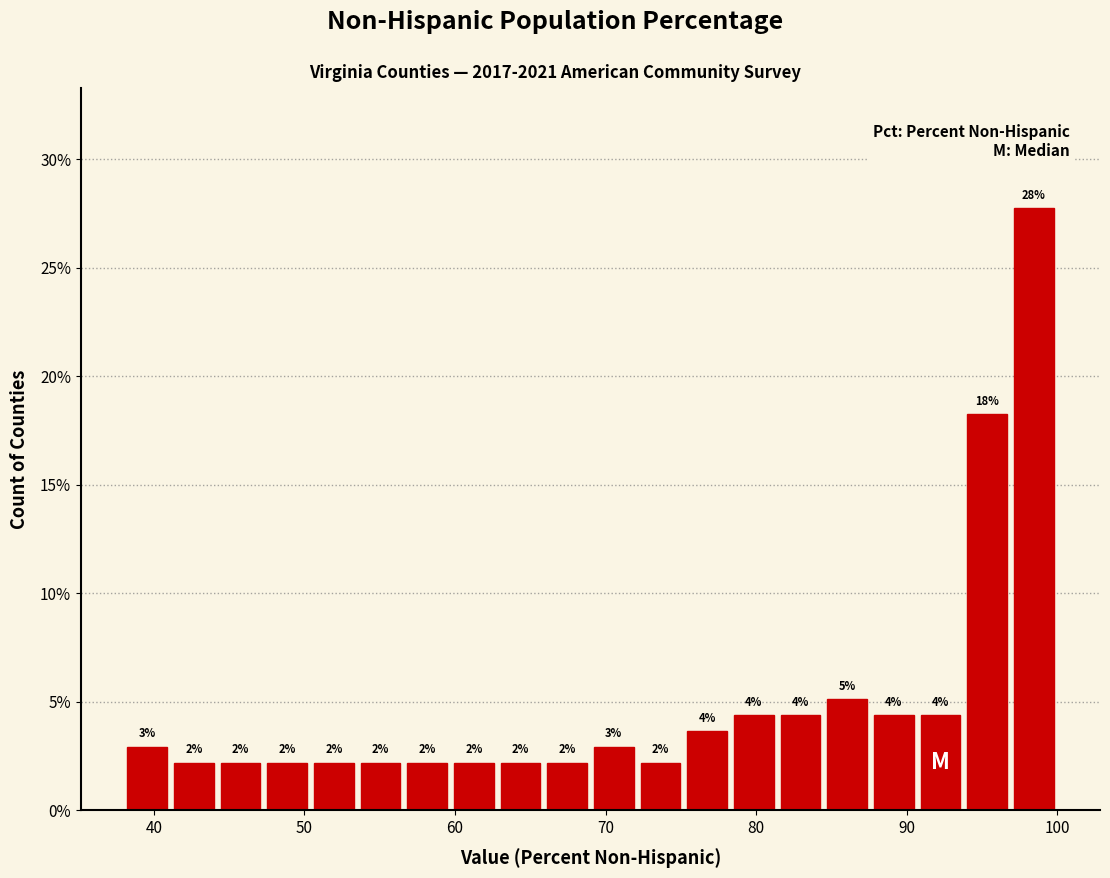

Around what value on the x-axis is the tallest bar? Give the approximate position of its centre, as read against the axis.

98